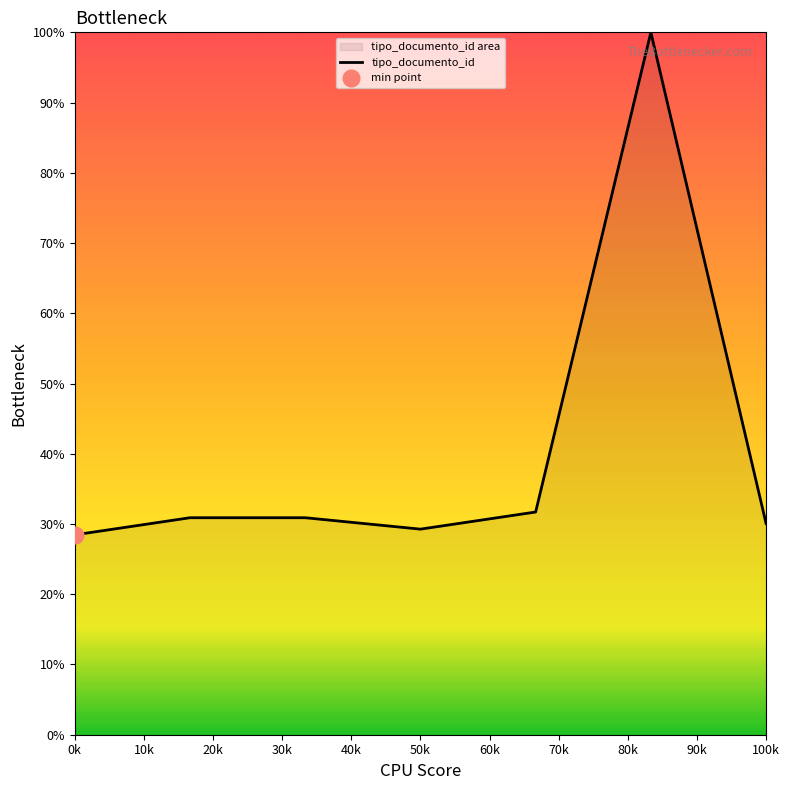

True or false: tipo_documento_id has a value of 28.5 at 0k.

True